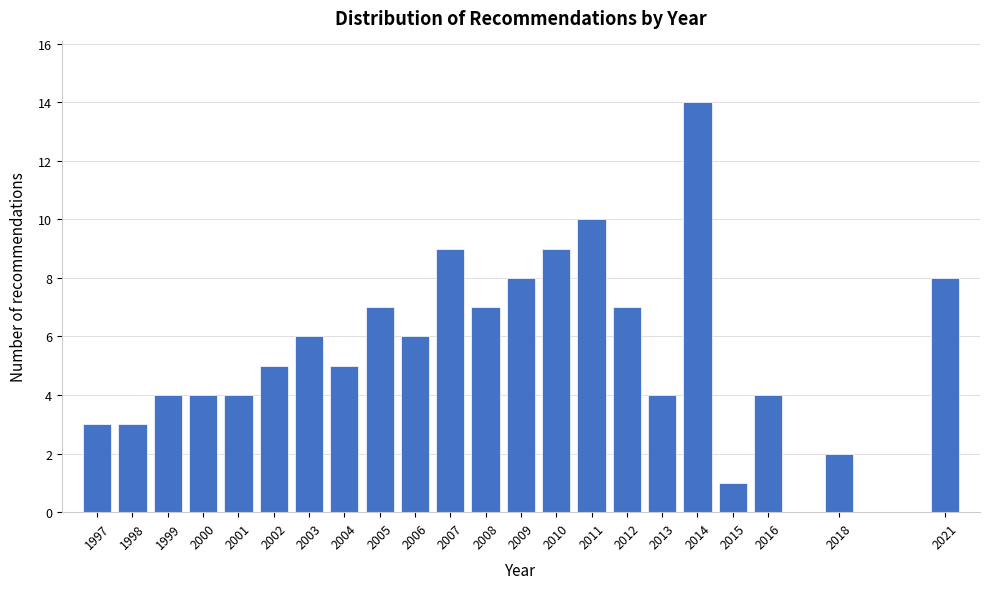

Reading right to left, list all the values displayed in this chart.

2021=8	2018=2	2016=4	2015=1	2014=14	2013=4	2012=7	2011=10	2010=9	2009=8	2008=7	2007=9	2006=6	2005=7	2004=5	2003=6	2002=5	2001=4	2000=4	1999=4	1998=3	1997=3